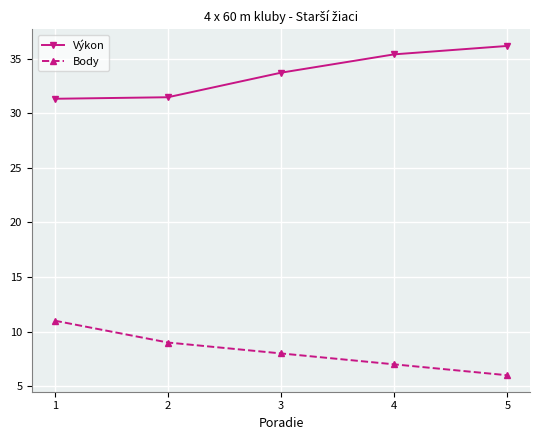

How many lines are shown in the chart?

2